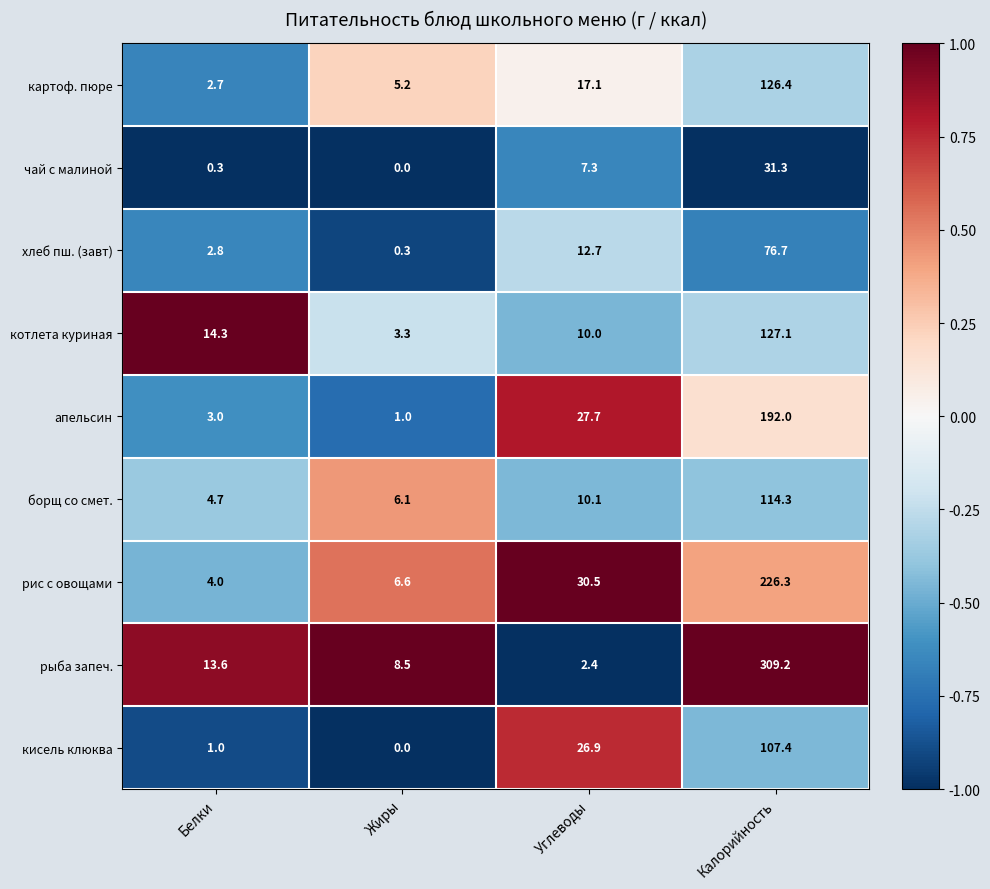

What is the difference between the second highest and minimum values in the хлеб пш. (завт) series?

12.4